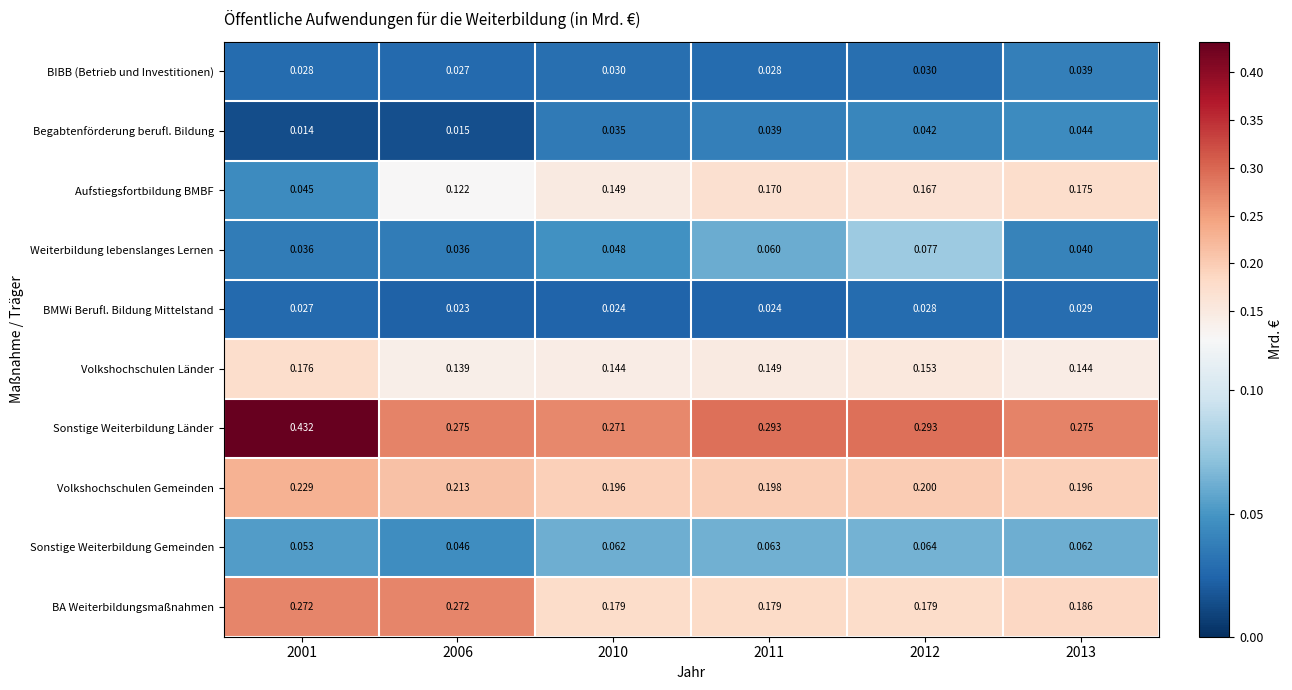

Which series has the largest total across all categories?

Sonstige Weiterbildung Länder